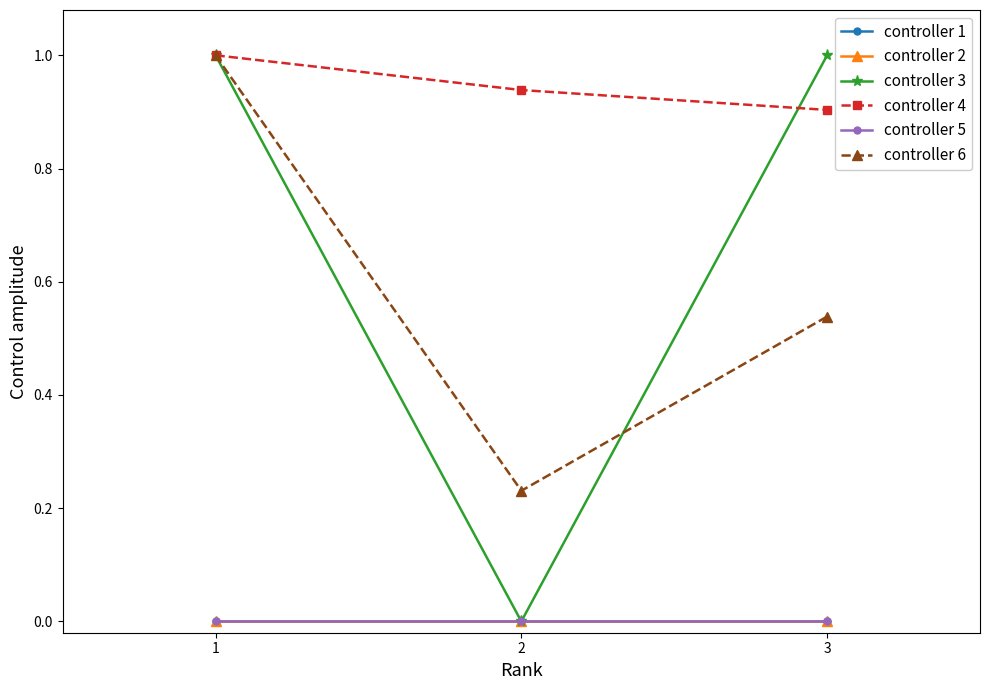

Rank the series at 3 from lowest to highest value.

controller 1, controller 2, controller 5, controller 6, controller 4, controller 3